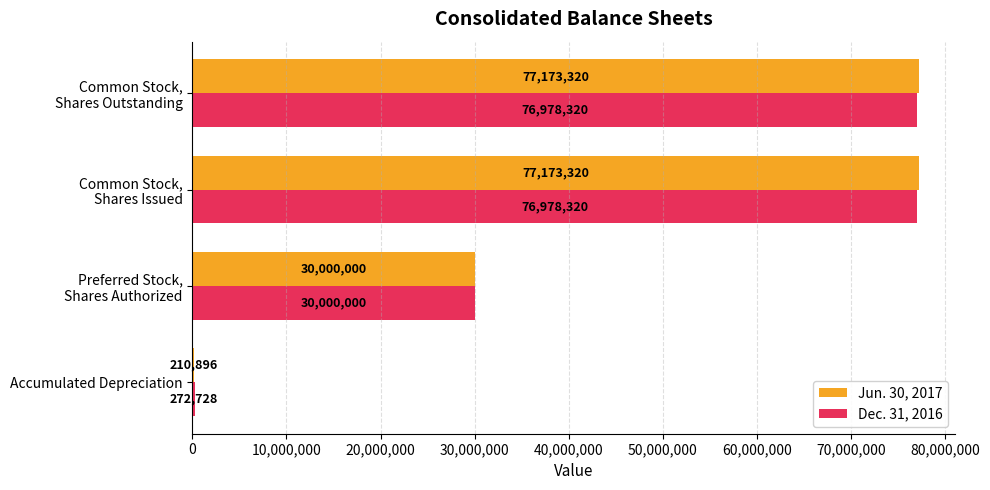

Which series has the largest total across all categories?

Jun. 30, 2017